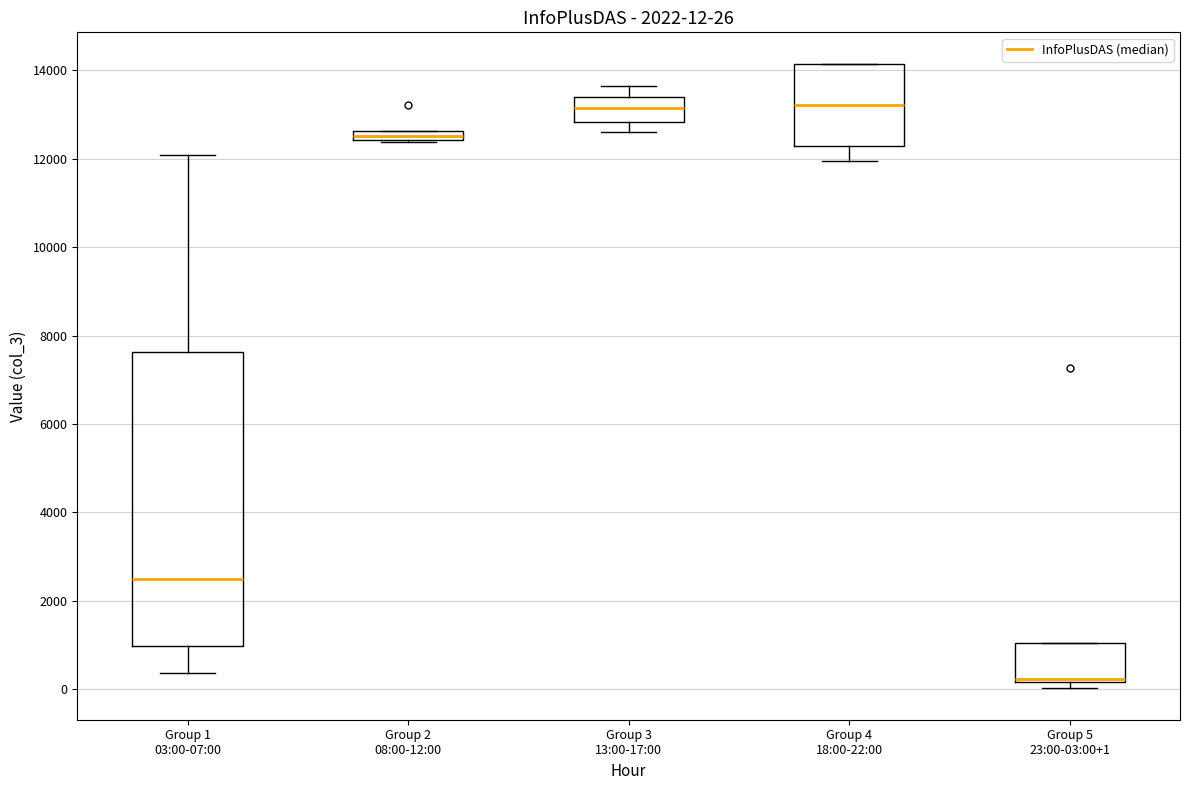

Which box has the lowest median line?

Group 5 23:00-03:00+1